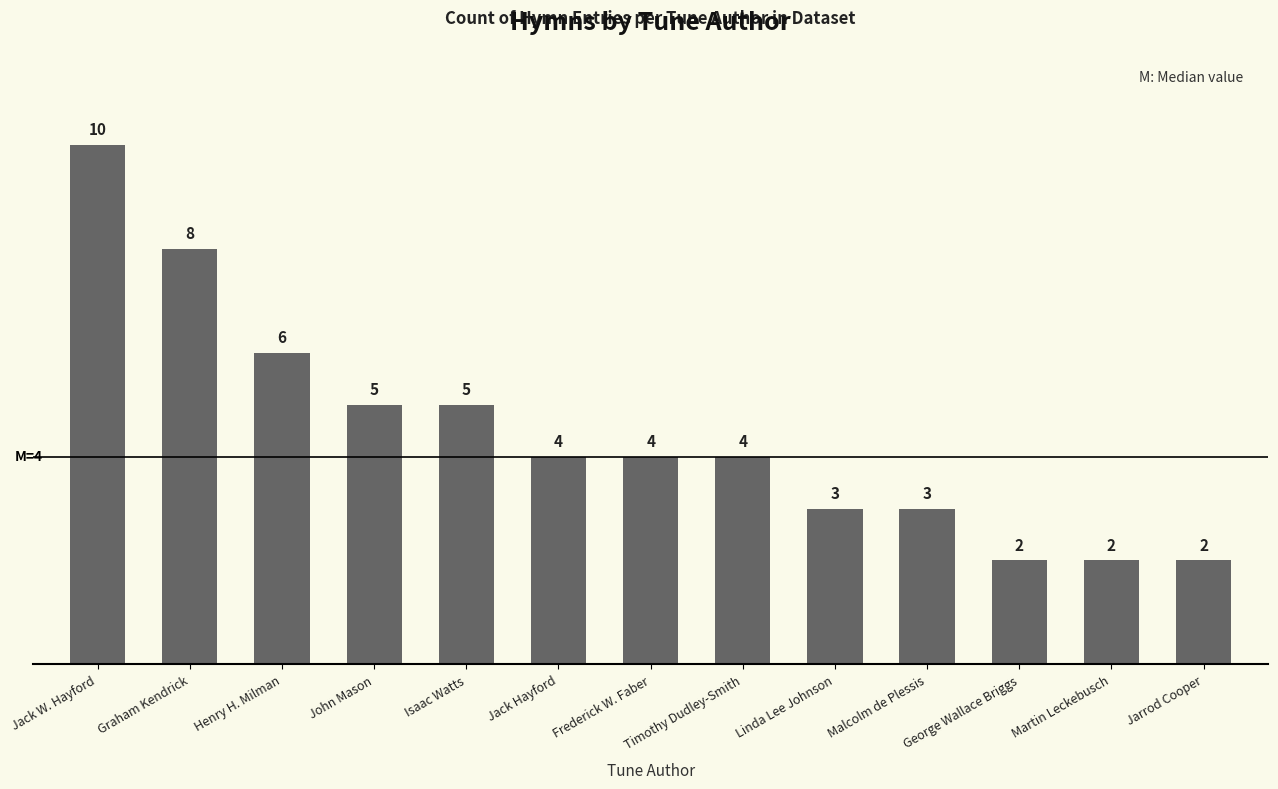

What is the value of the 12th bar from the left?

2